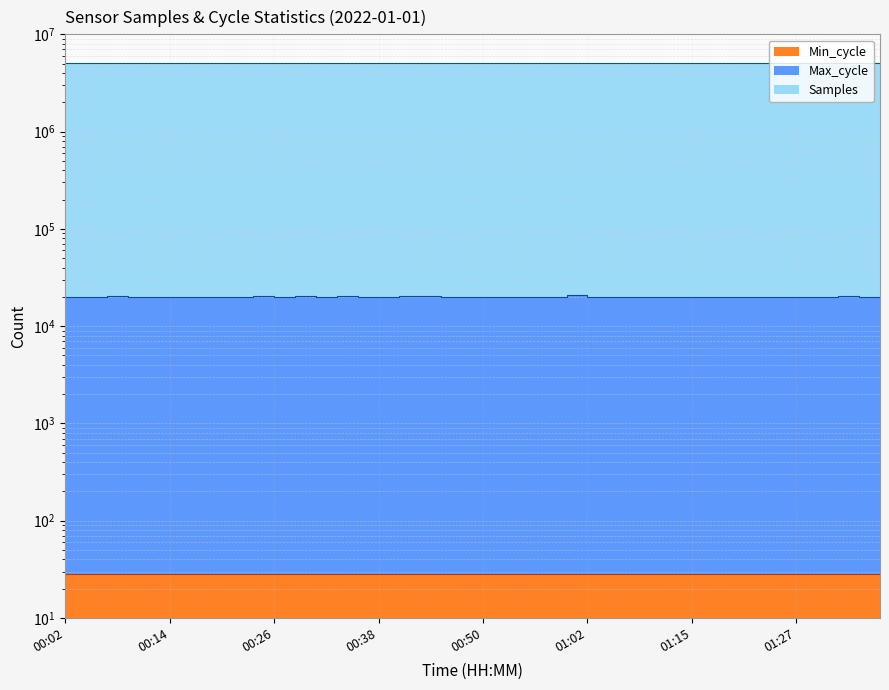

What is the value of the Max_cycle point at the 3rd from the left?

20365